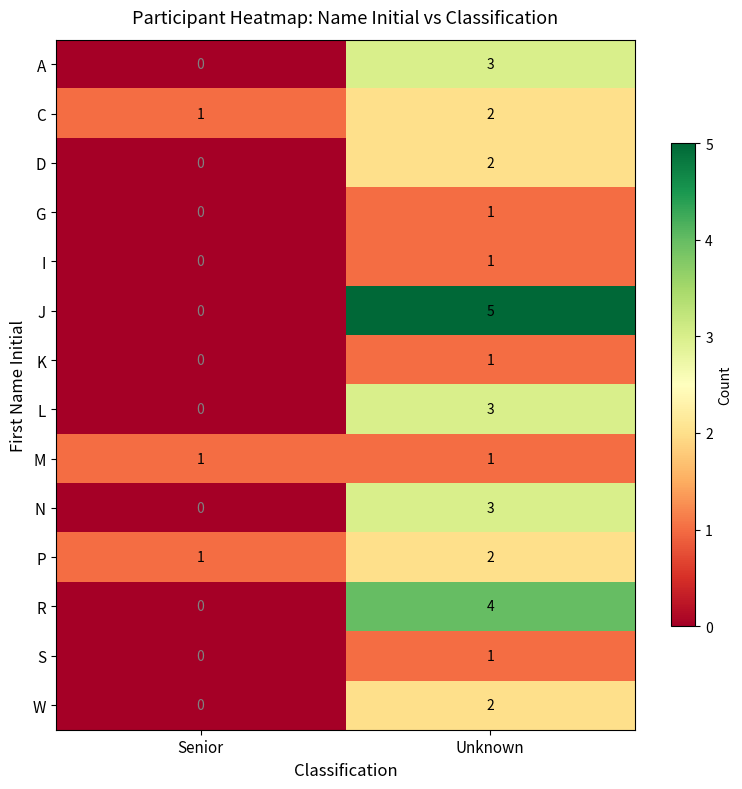

What is the total value across all series at Unknown?

31